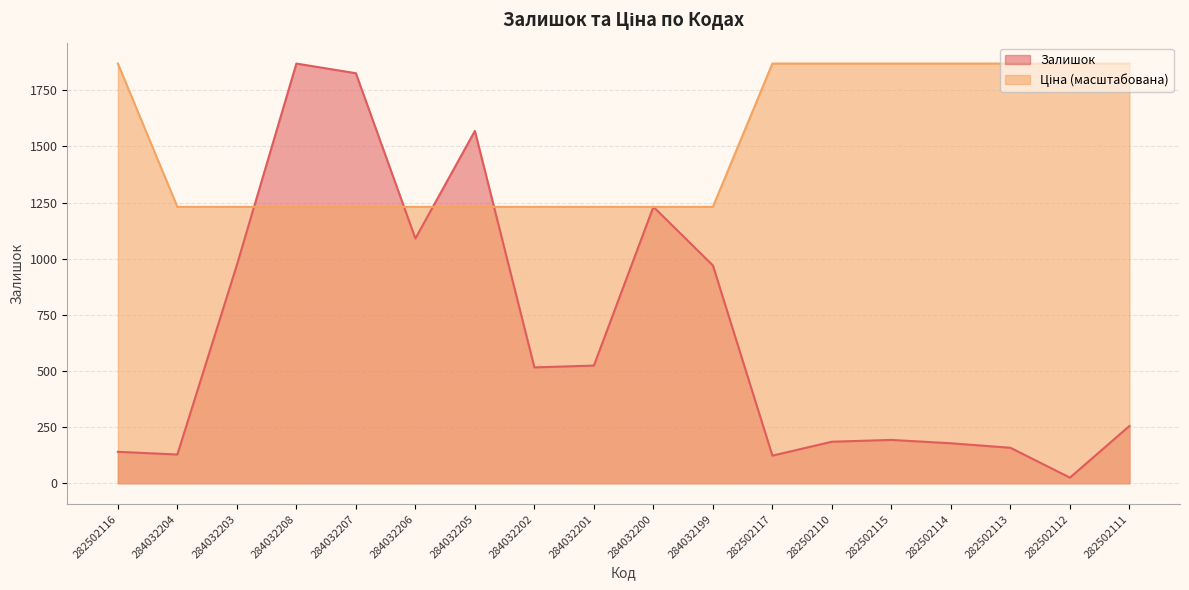

What is the label of the 18th point from the right?

282502116